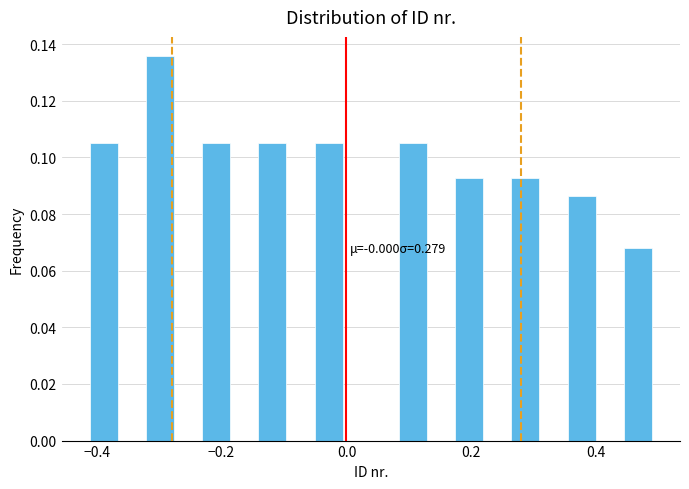

Read against the x-axis, roughly where is the centre of the tallest bar?

-0.30